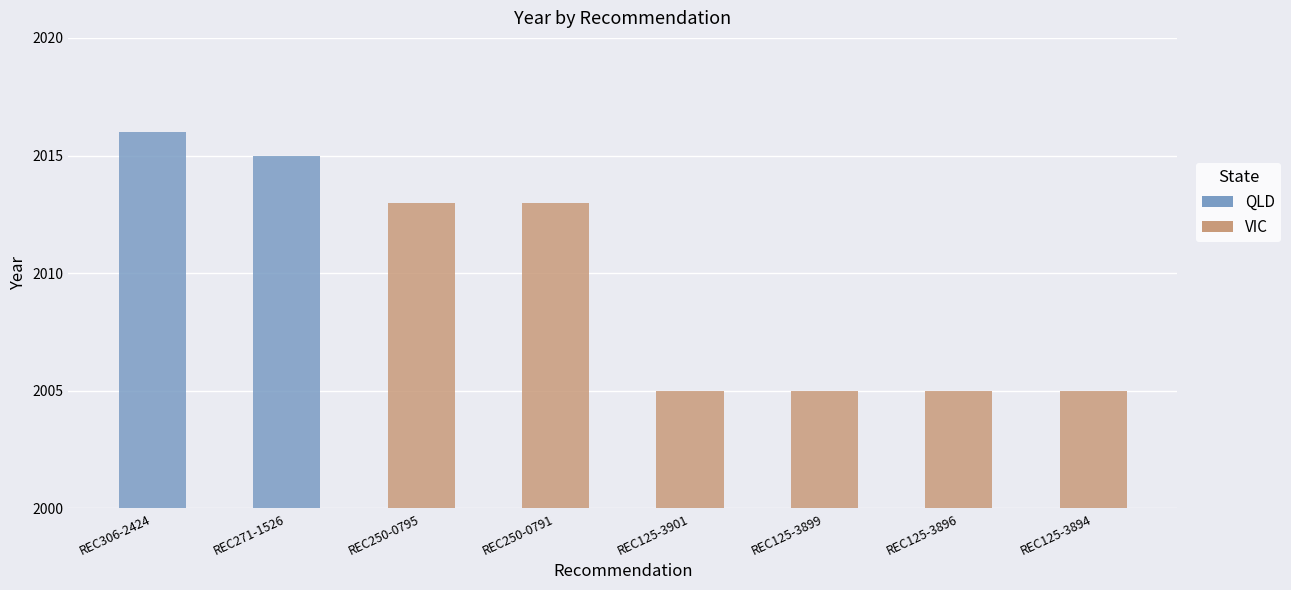

What is the approximate value at REC125-3894?

2005